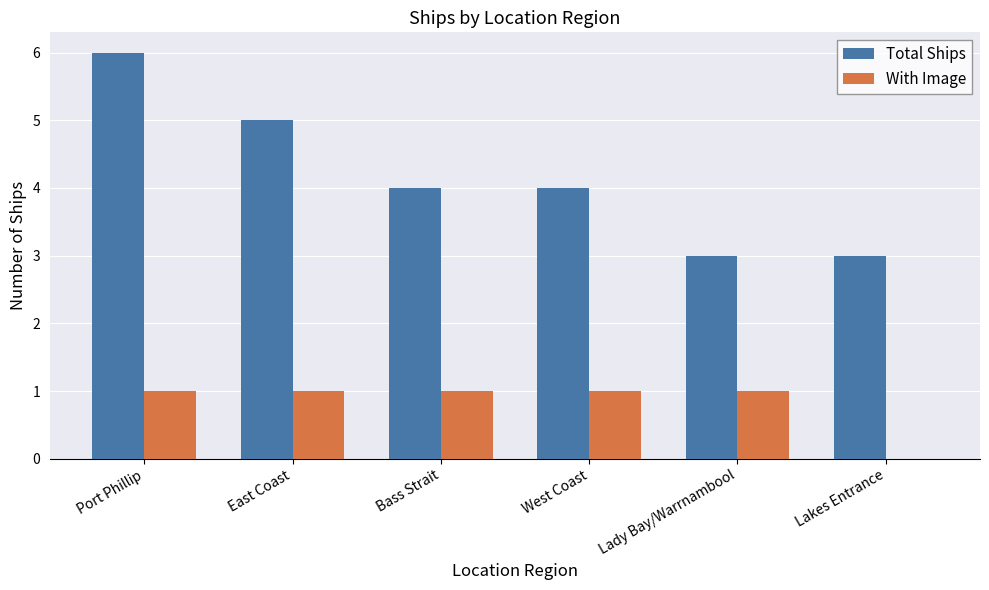

What is the total value across all series at Lady Bay/Warrnambool?

4